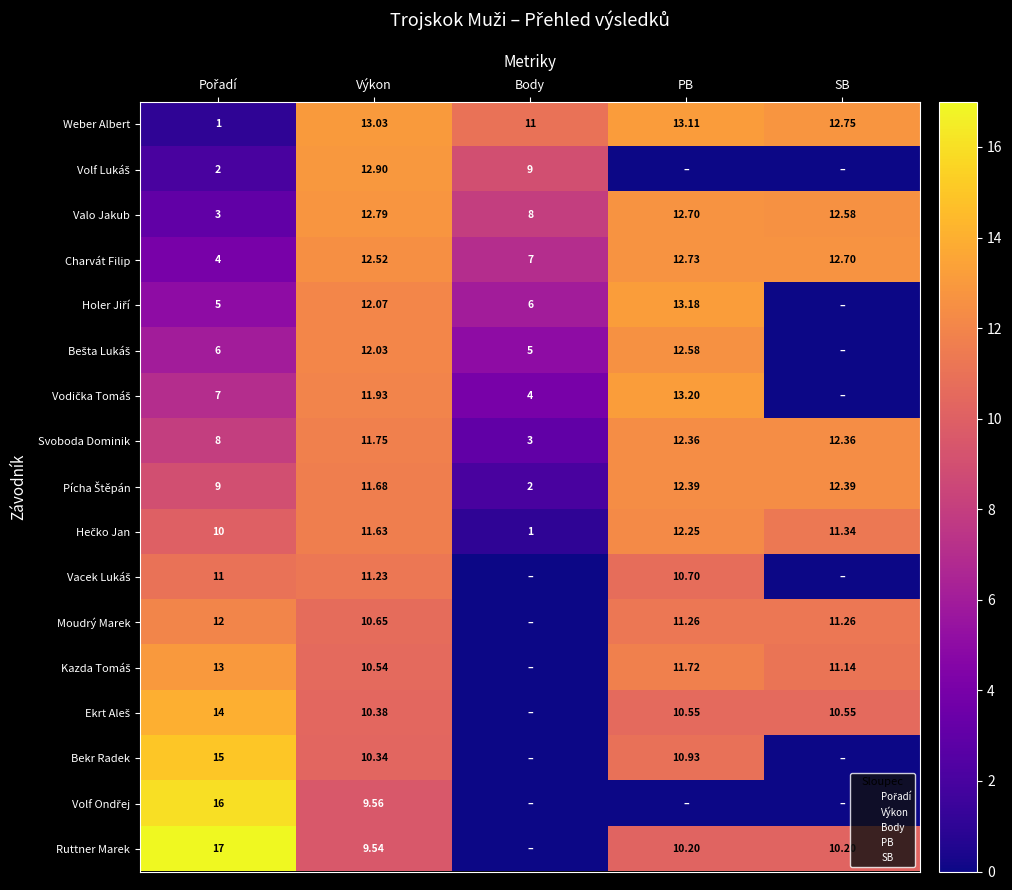

What is the total value across all series at Výkon?

194.6